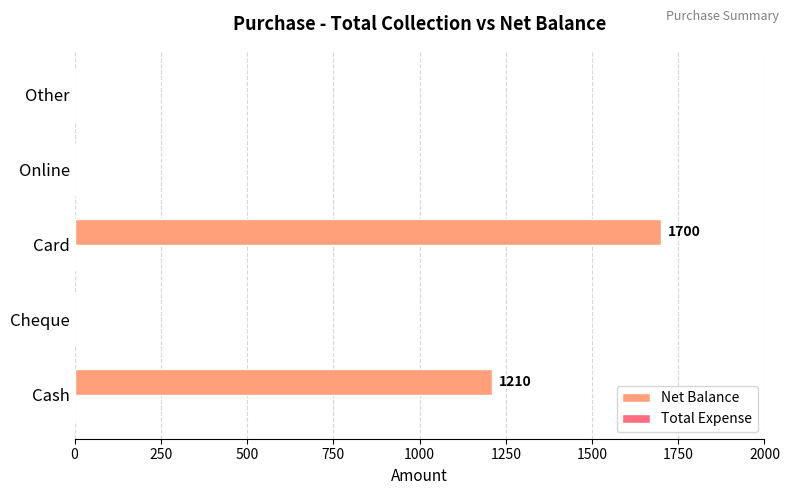

Reading bottom to top, extract all data points from this chart.

Cash=1210	Cheque=0	Card=1700	Online=0	Other=0